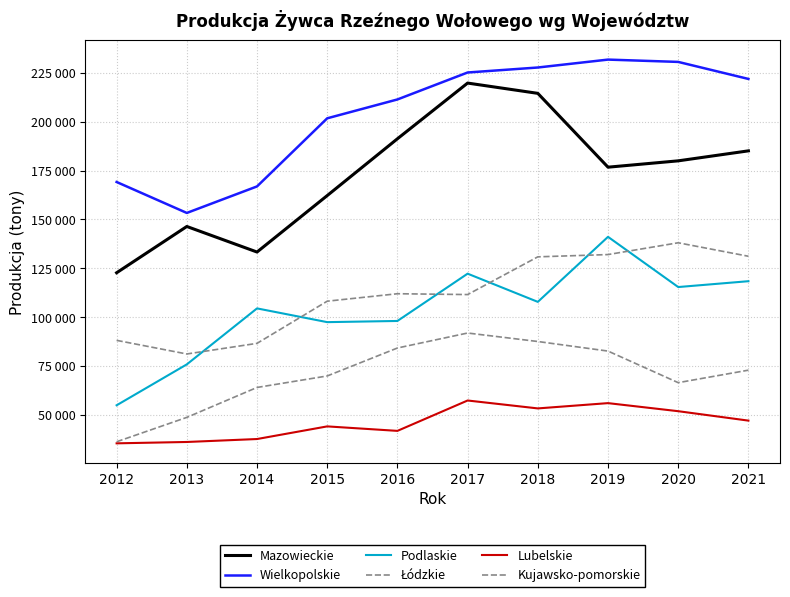

Does the chart display data point markers on the line(s)?

No